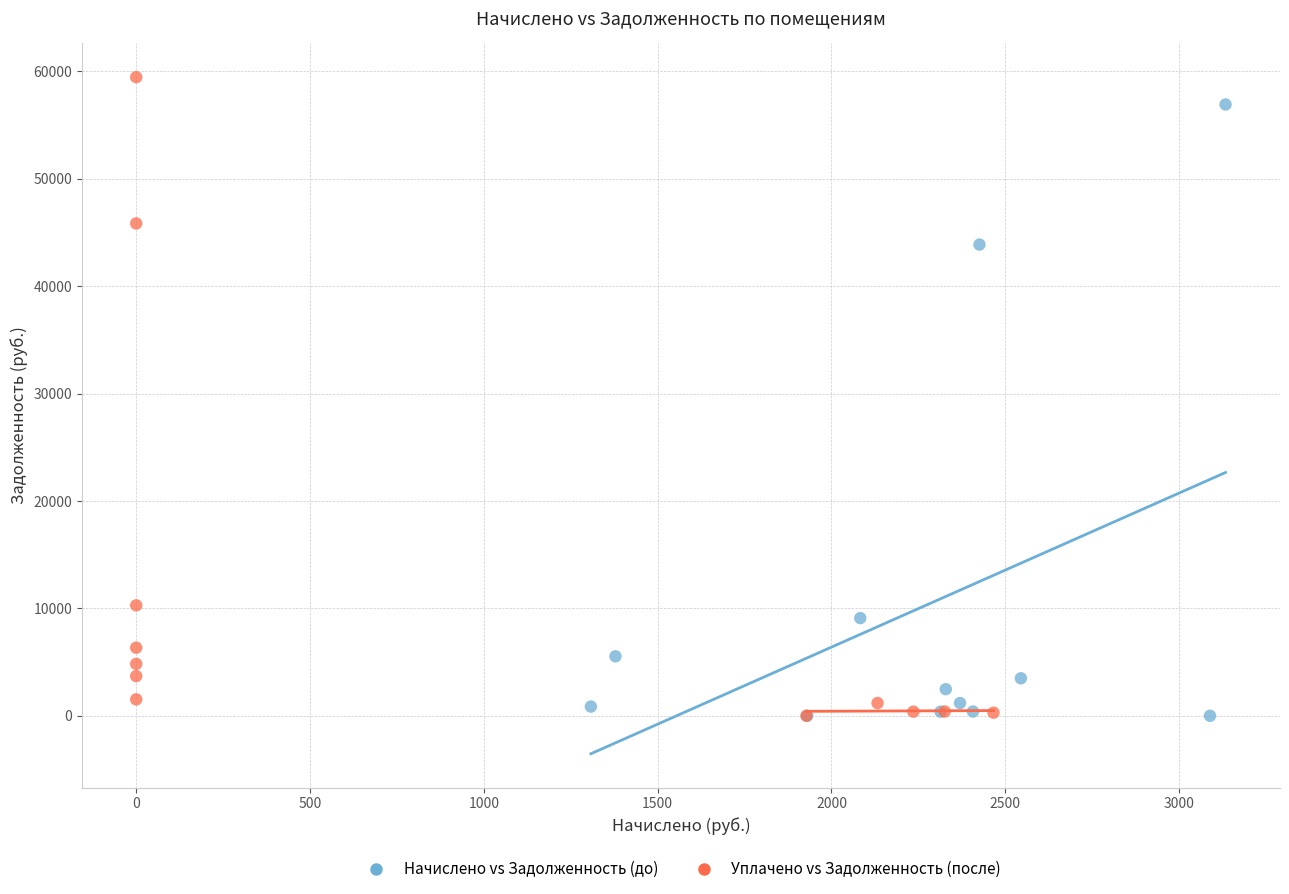

Which series has the widest spread of Y values?

Уплачено vs Задолженность (после)